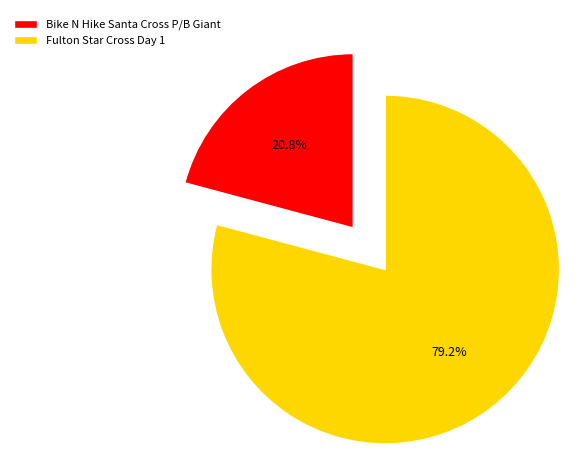

Between Bike N Hike Santa Cross P/B Giant and Fulton Star Cross Day 1, which is larger?

Fulton Star Cross Day 1